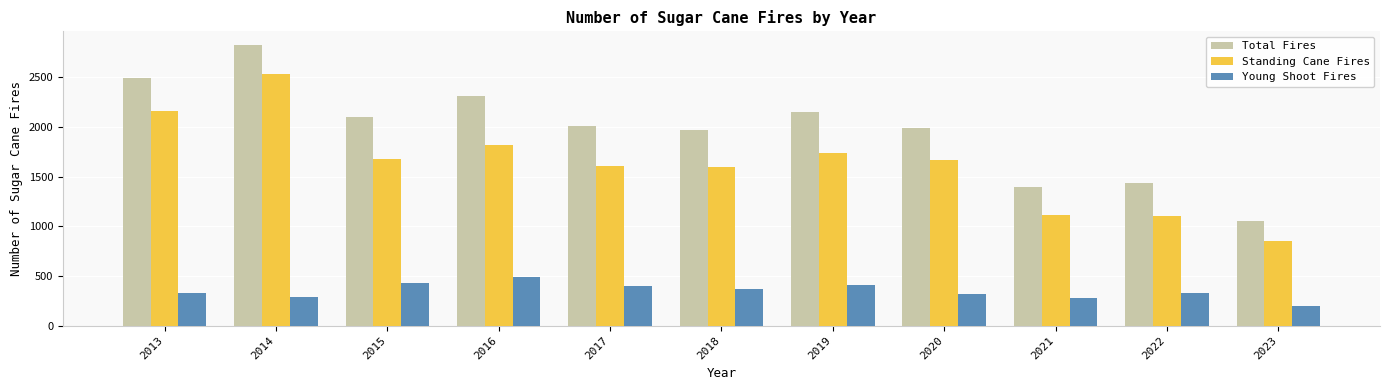

Rank the series by their average value, from highest to lowest.

Total Fires, Standing Cane Fires, Young Shoot Fires